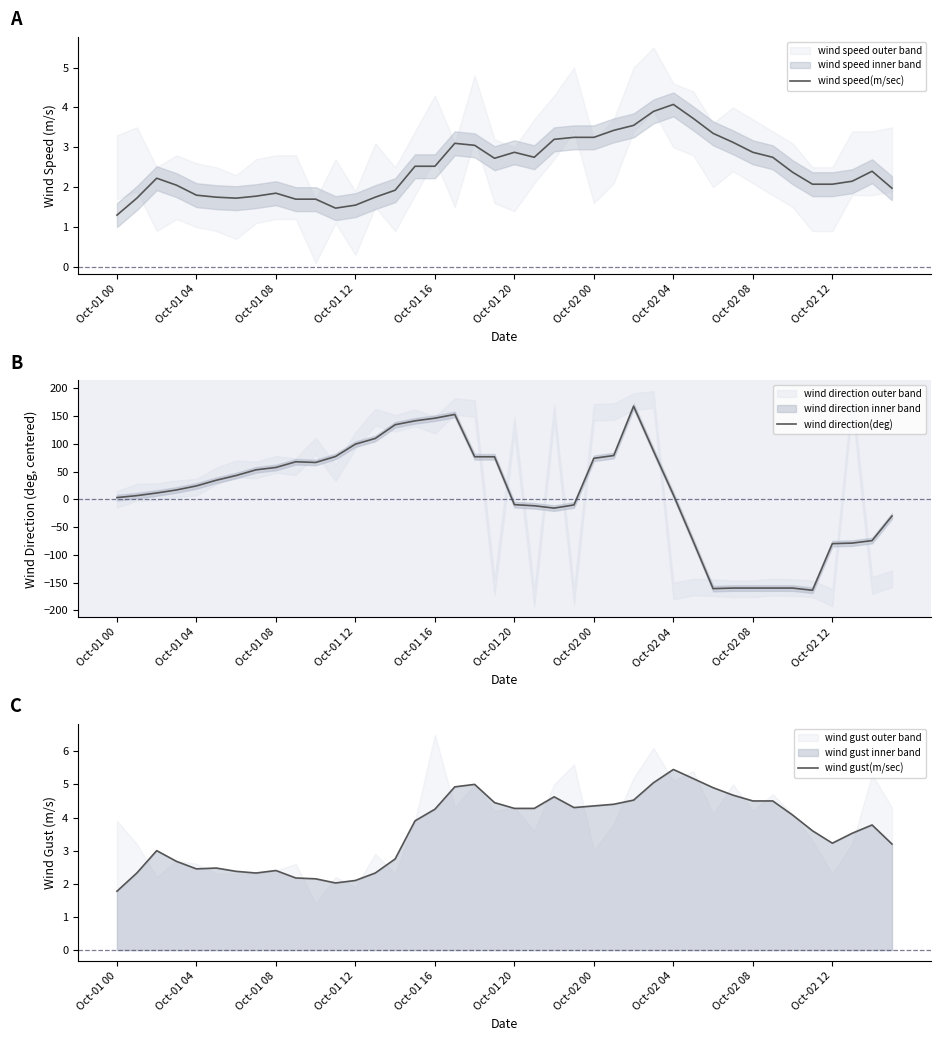

In wind direction(deg), how many points are lower than both neighbors (excluding endpoints)?

4